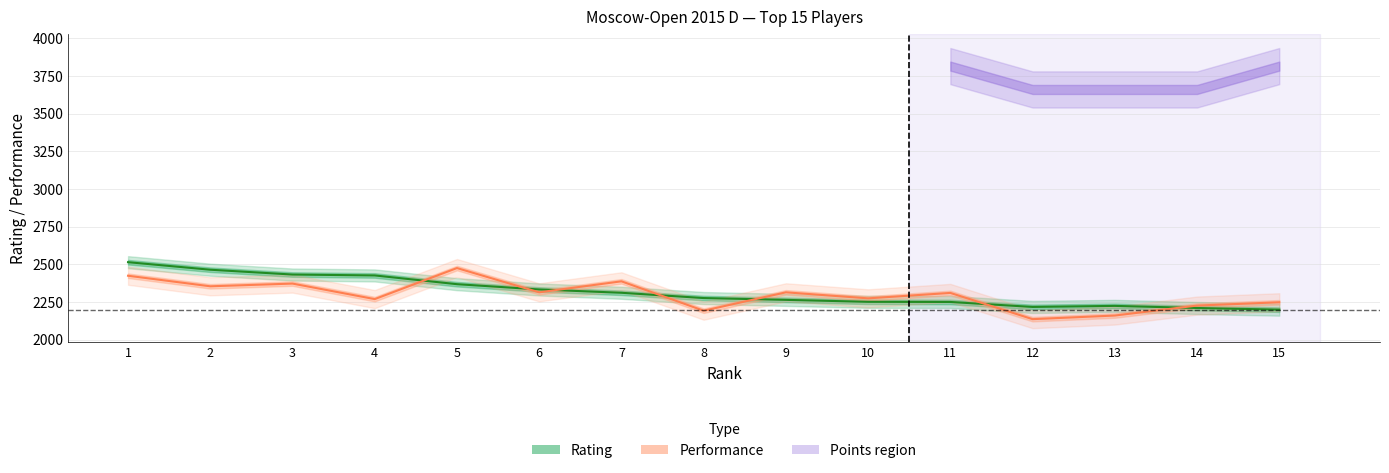

At how many categories does at least one series exceed 2337?

6